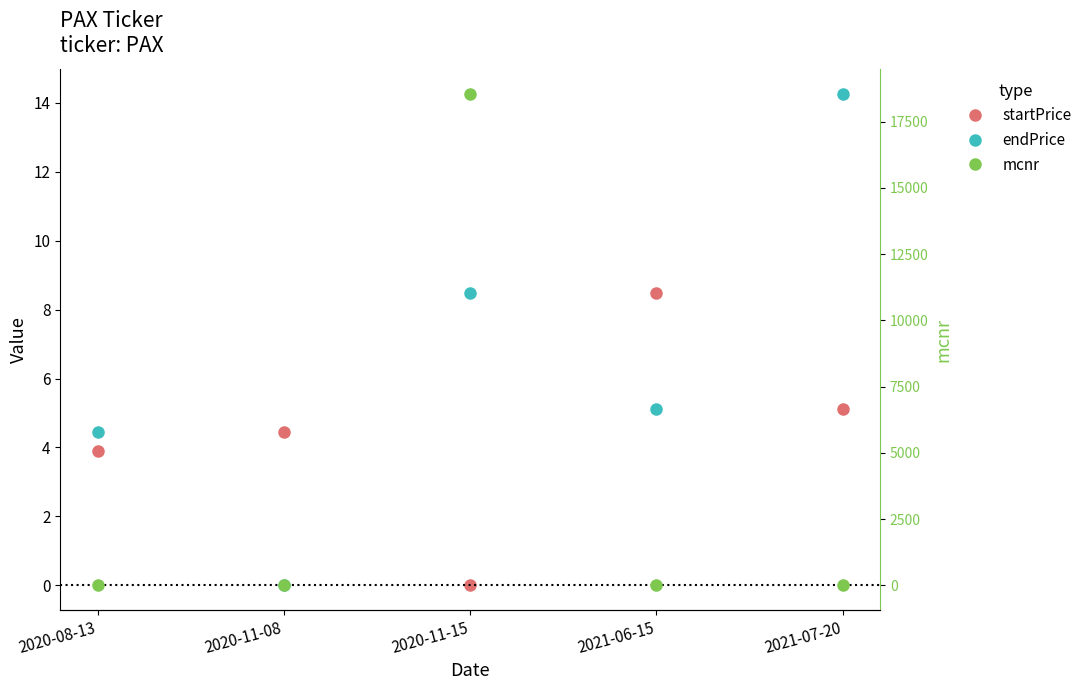

Reading left to right, transcribe all the data shown in this chart.

startPrice: 2020-08-13=3.9	2020-11-08=4.4	2020-11-15=0.0	2021-06-15=8.5	2021-07-20=5.1
endPrice: 2020-08-13=4.4	2020-11-08=0.0	2020-11-15=8.5	2021-06-15=5.1	2021-07-20=14.3
mcnr: 2020-08-13=0.1	2020-11-08=-1.0	2020-11-15=18551.2	2021-06-15=-0.4	2021-07-20=1.8